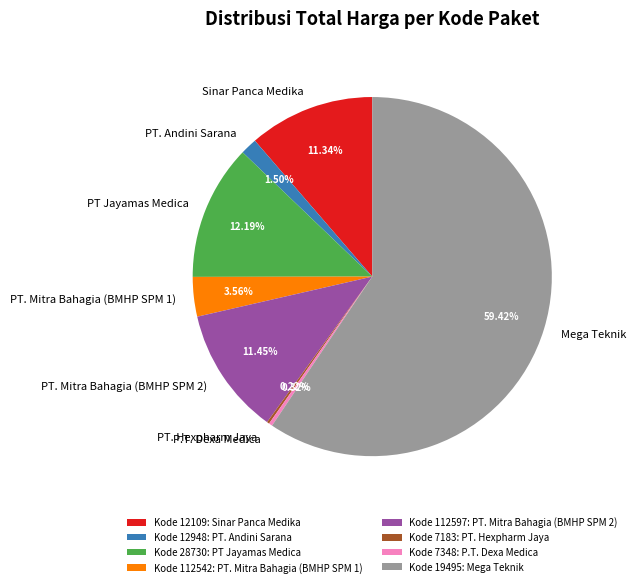

Between PT. Mitra Bahagia (BMHP SPM 1) and Sinar Panca Medika, which is larger?

Sinar Panca Medika